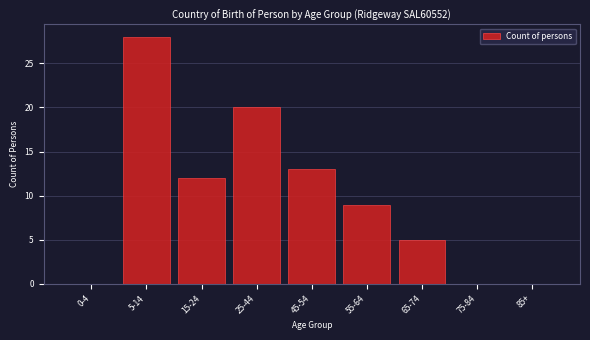

Reading left to right, what are all the values shown in this chart?

0-4=0	5-14=28	15-24=12	25-44=20	45-54=13	55-64=9	65-74=5	75-84=0	85+=0